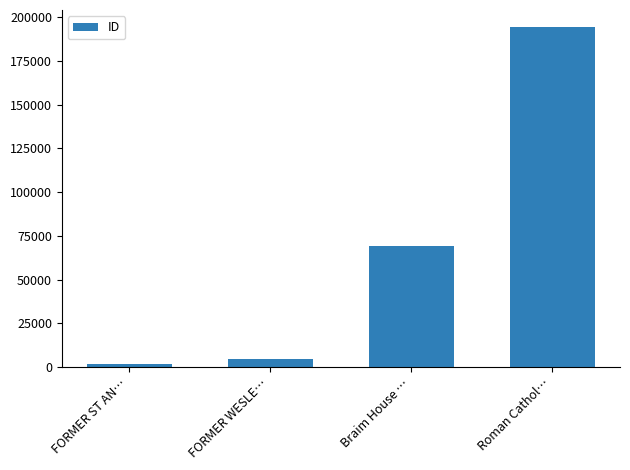

Rank the categories by value from lowest to highest.

FORMER ST AN…, FORMER WESLE…, Braim House …, Roman Cathol…